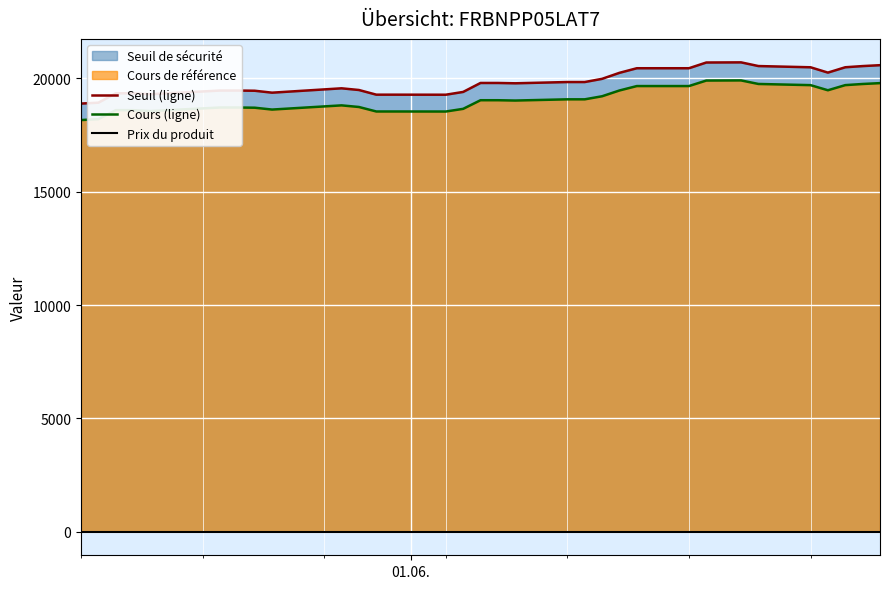

What is the lowest value of the Cours (ligne) series?

18161.2